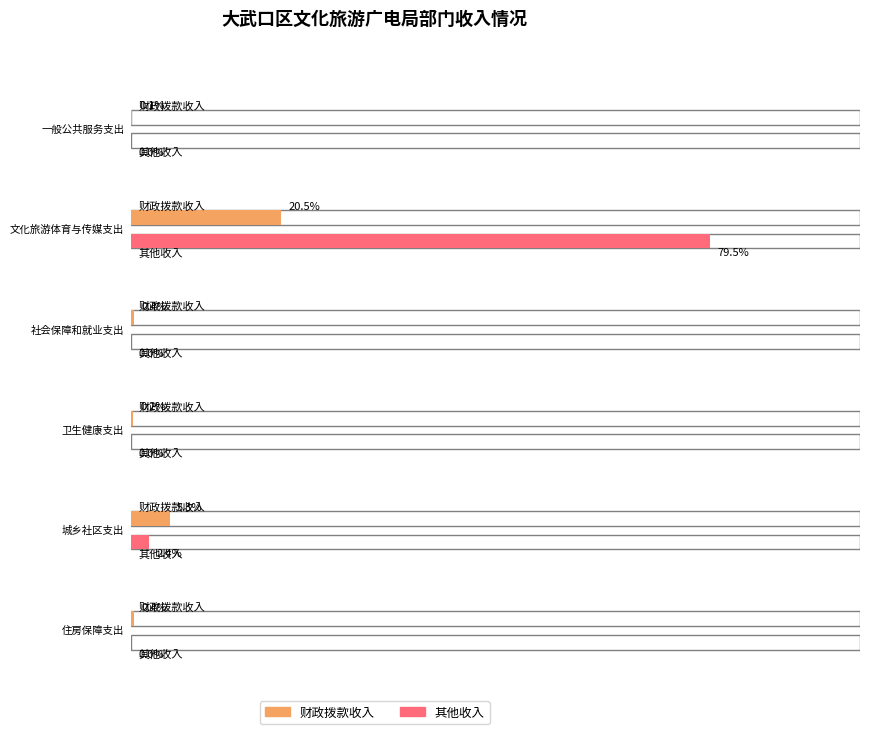

At which label does 财政拨款收入 reach its peak?

文化旅游体育与传媒支出